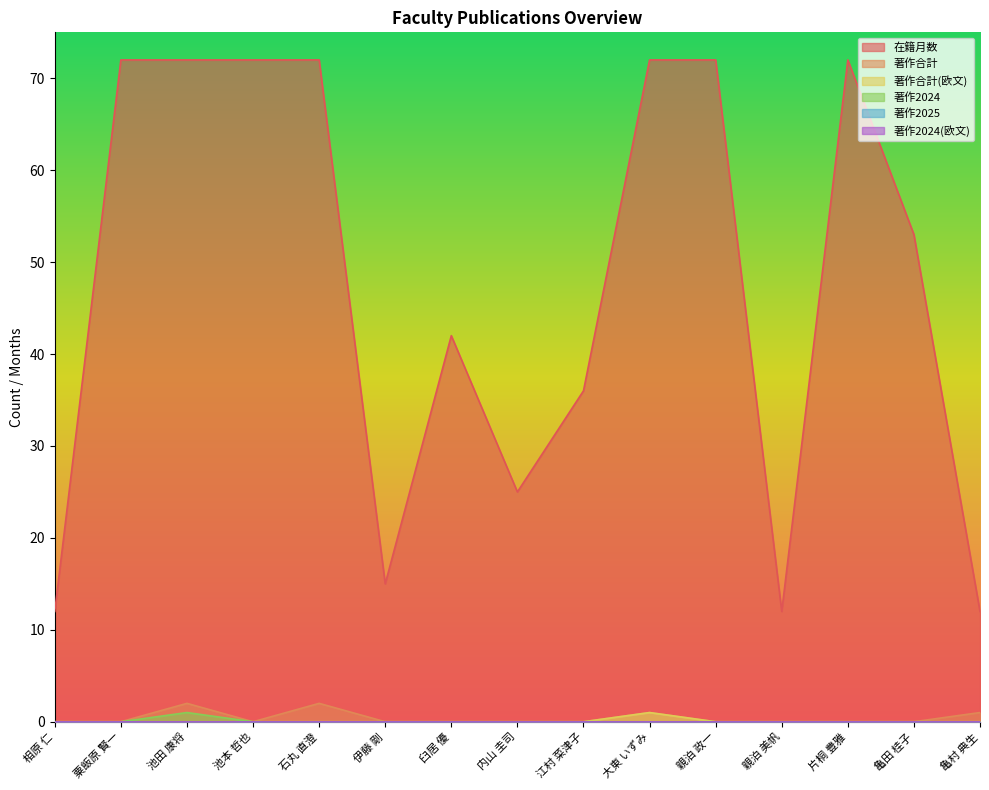

What is the difference between the maximum and minimum values in the 在籍月数 series?

60